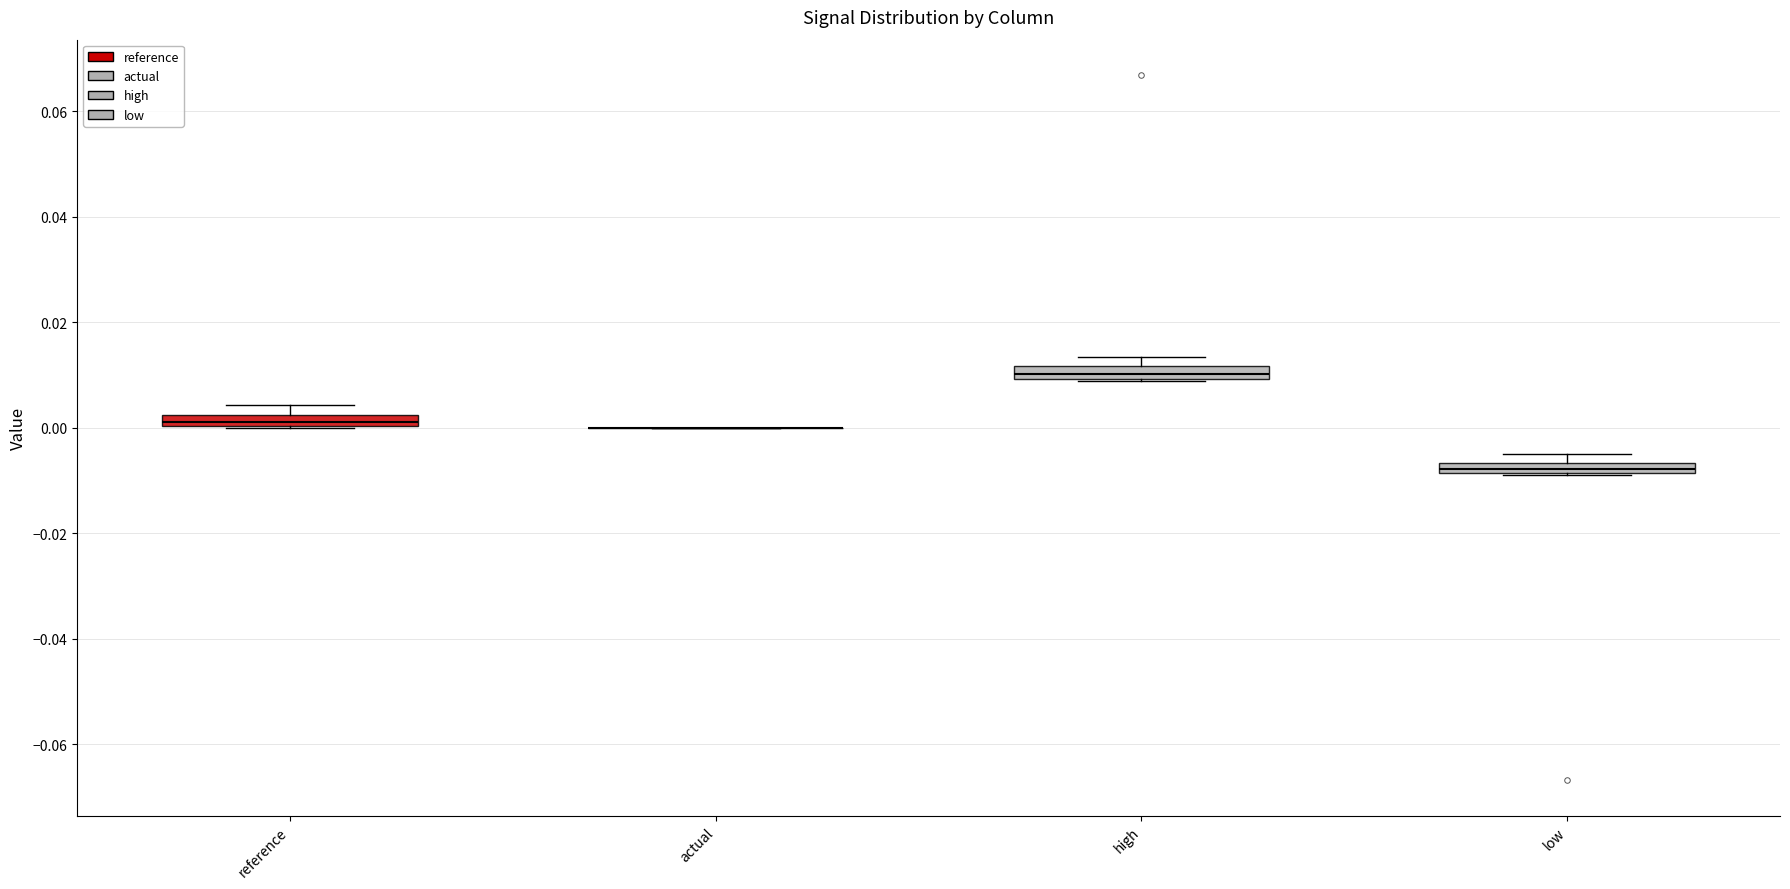

Where is the upper edge of the box for low on the y-axis? The values are not printed on the chart, so give them approximately, as read against the axis.

-0.006